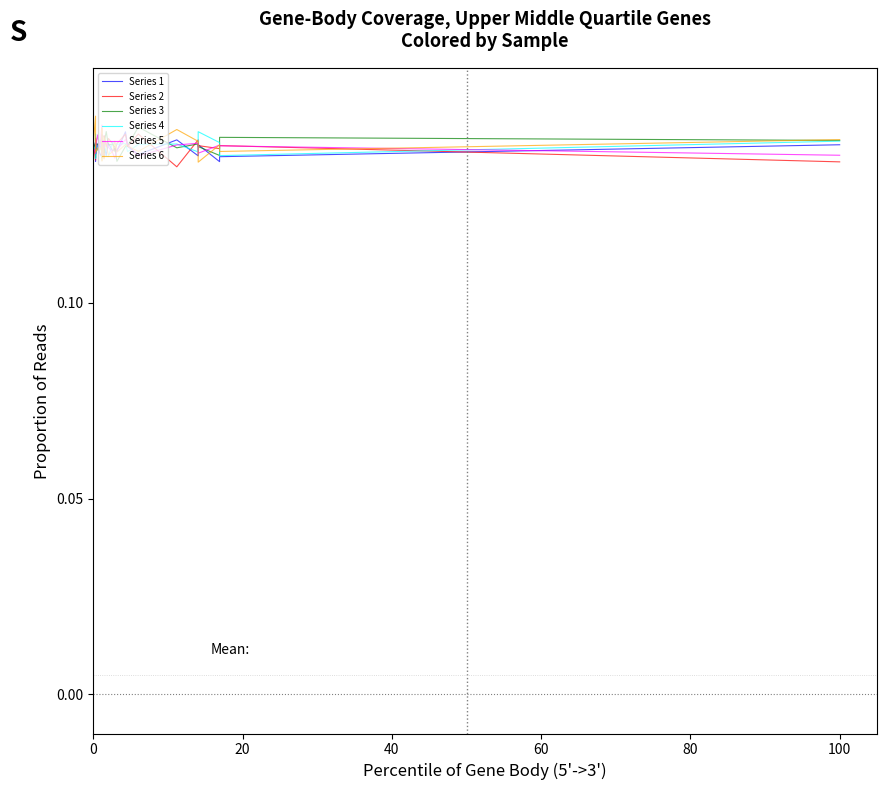

Count the number of data series in this chart.

6